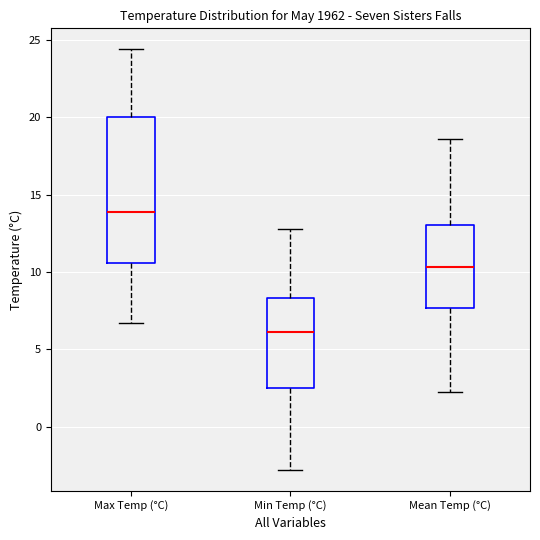

Reading left to right, read every box against the y-axis: the position of its median line, the range the box covers, and the ends of its whiskers. The values are not printed on the chart, so give them approximately, as read against the axis.

Max Temp (°C): median 14.0, box 10.5 to 20.0, whiskers 6.5 to 24.5
Min Temp (°C): median 6.0, box 2.5 to 8.5, whiskers -3.0 to 13.0
Mean Temp (°C): median 10.5, box 7.5 to 13.0, whiskers 2.0 to 18.5